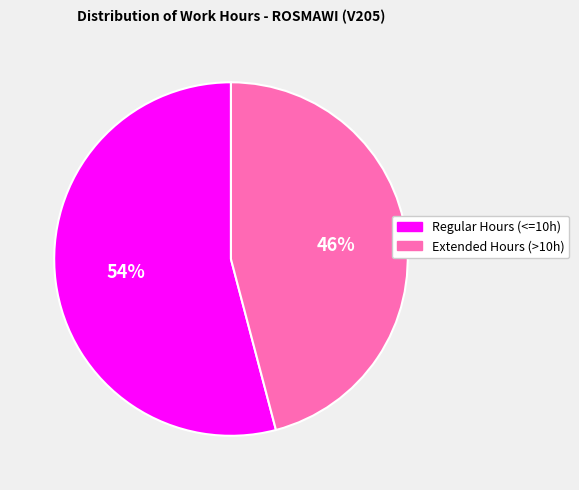

How many segments does this pie chart have?

2